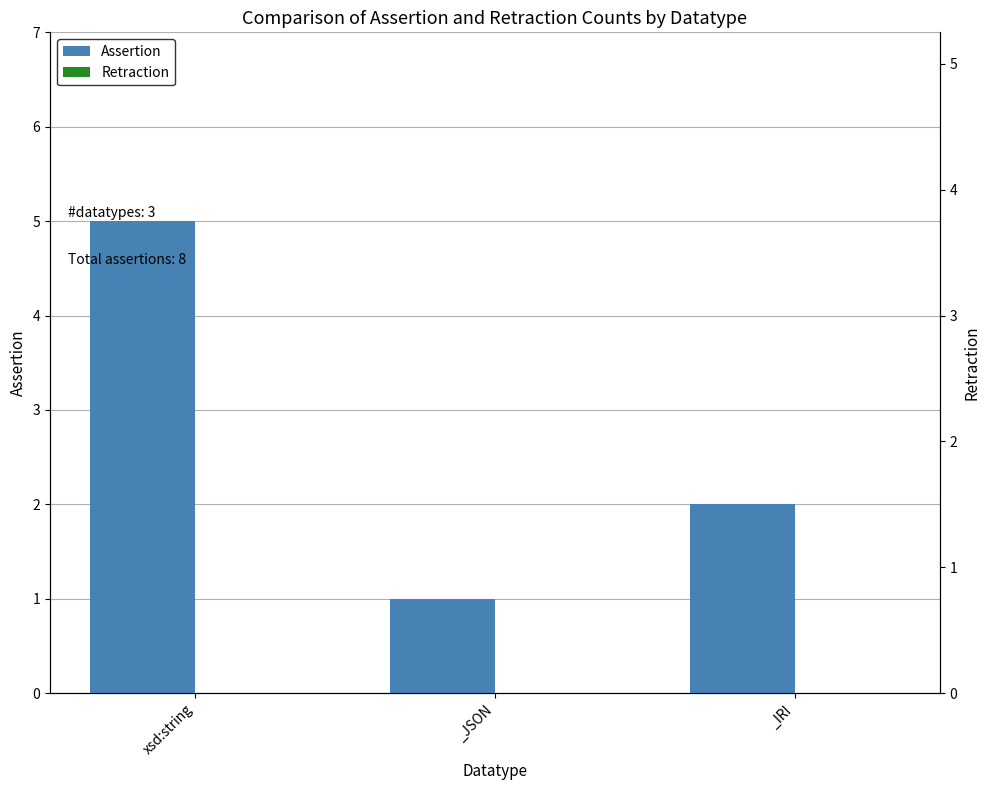

What are all the series names shown in the legend?

Assertion, Retraction